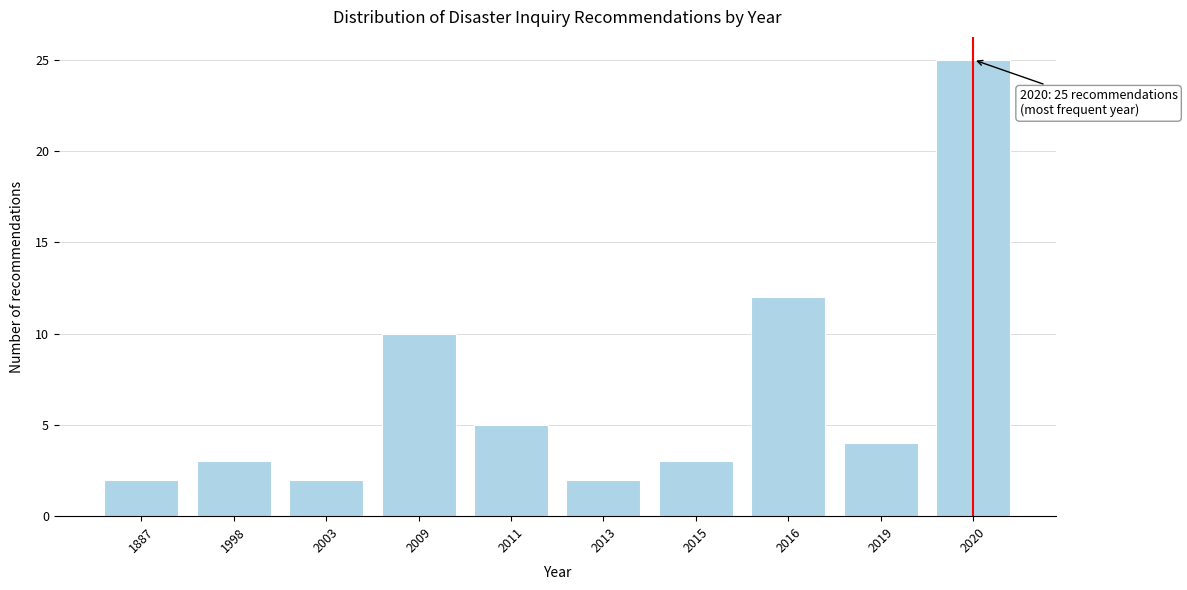

Reading left to right, extract all data points from this chart.

2	3	2	10	5	2	3	12	4	25